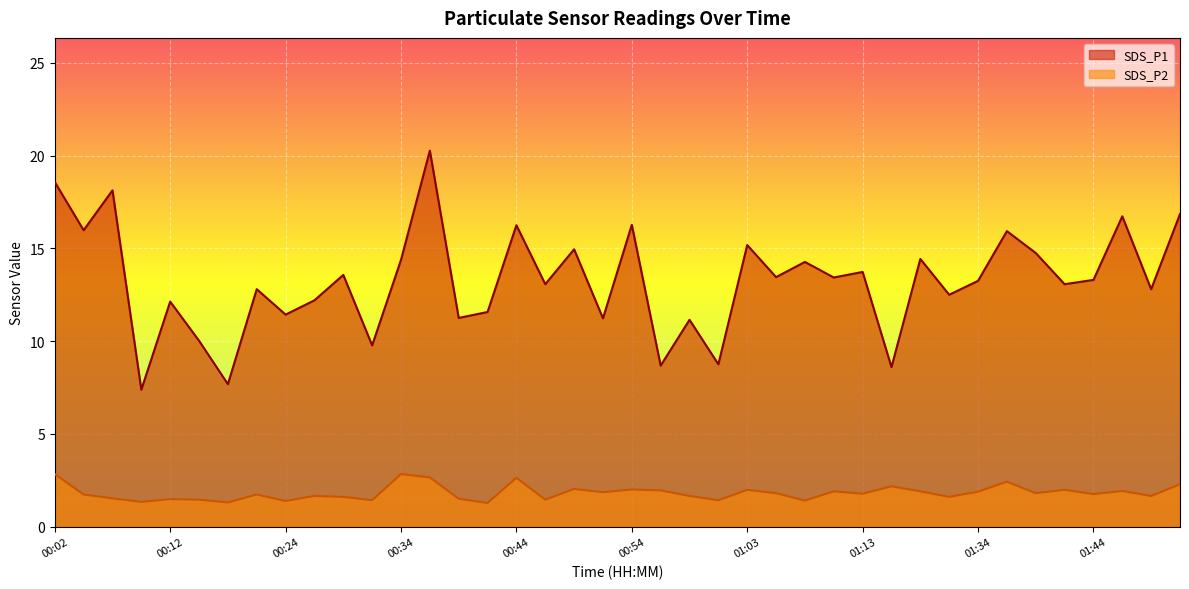

At which label is SDS_P1 closest to 13?

00:46